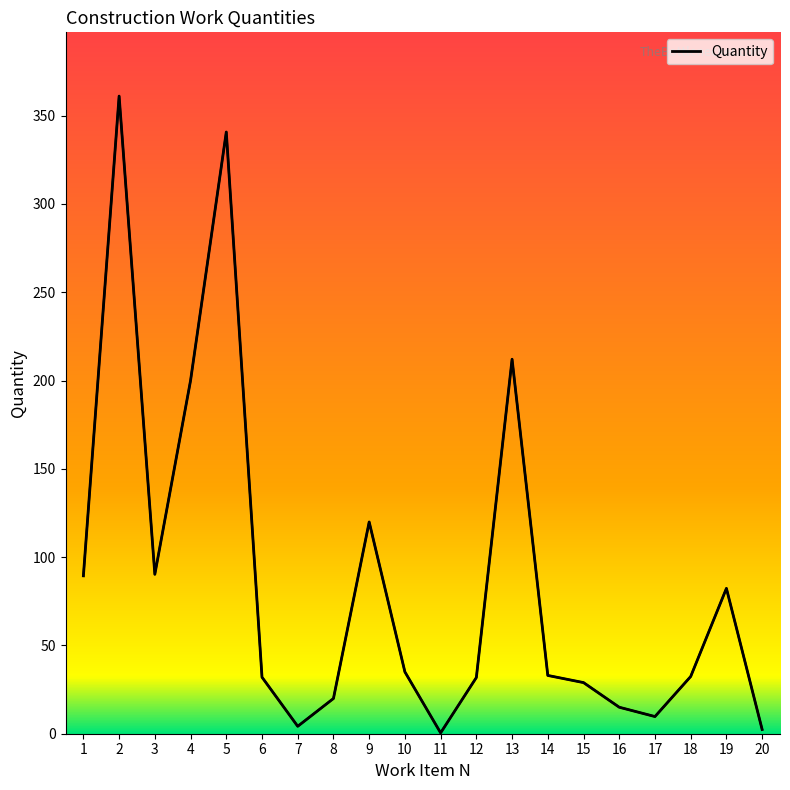

List the labels in order of value, largest first.

2, 5, 13, 4, 9, 3, 1, 19, 10, 14, 18, 6, 12, 15, 8, 16, 17, 7, 20, 11